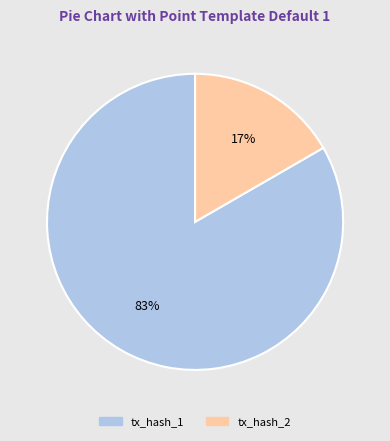

Is there any slice that represents more than half of the pie?

Yes